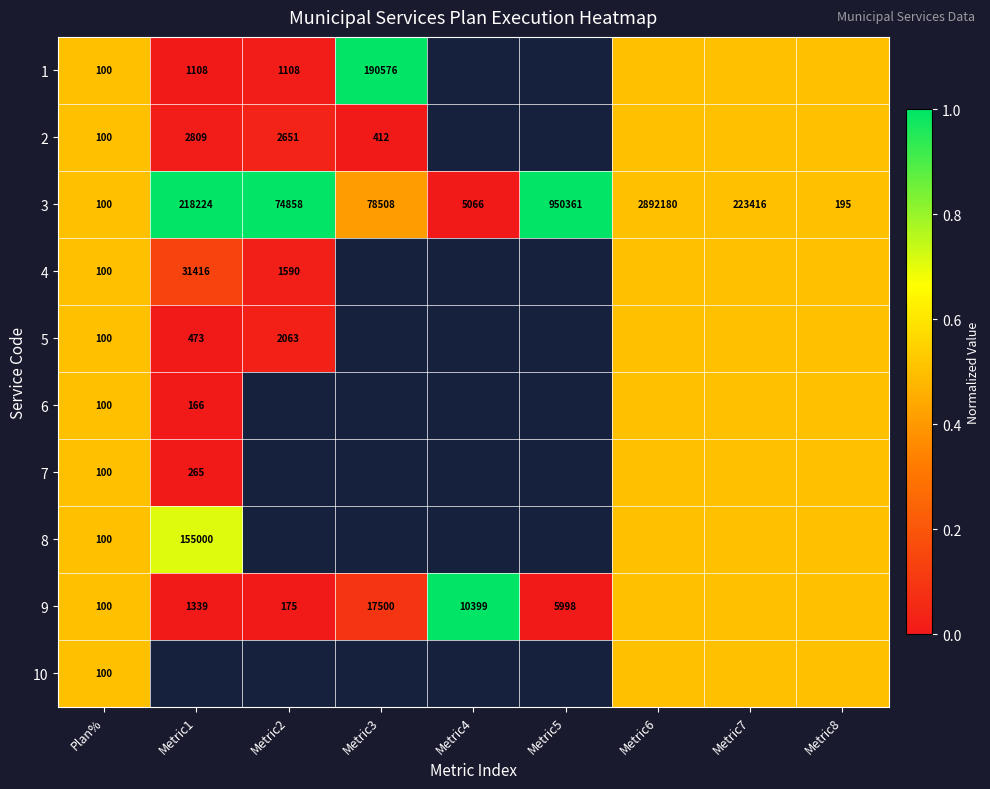

True or false: 7 has a value of 265.0 at Metric1.

True